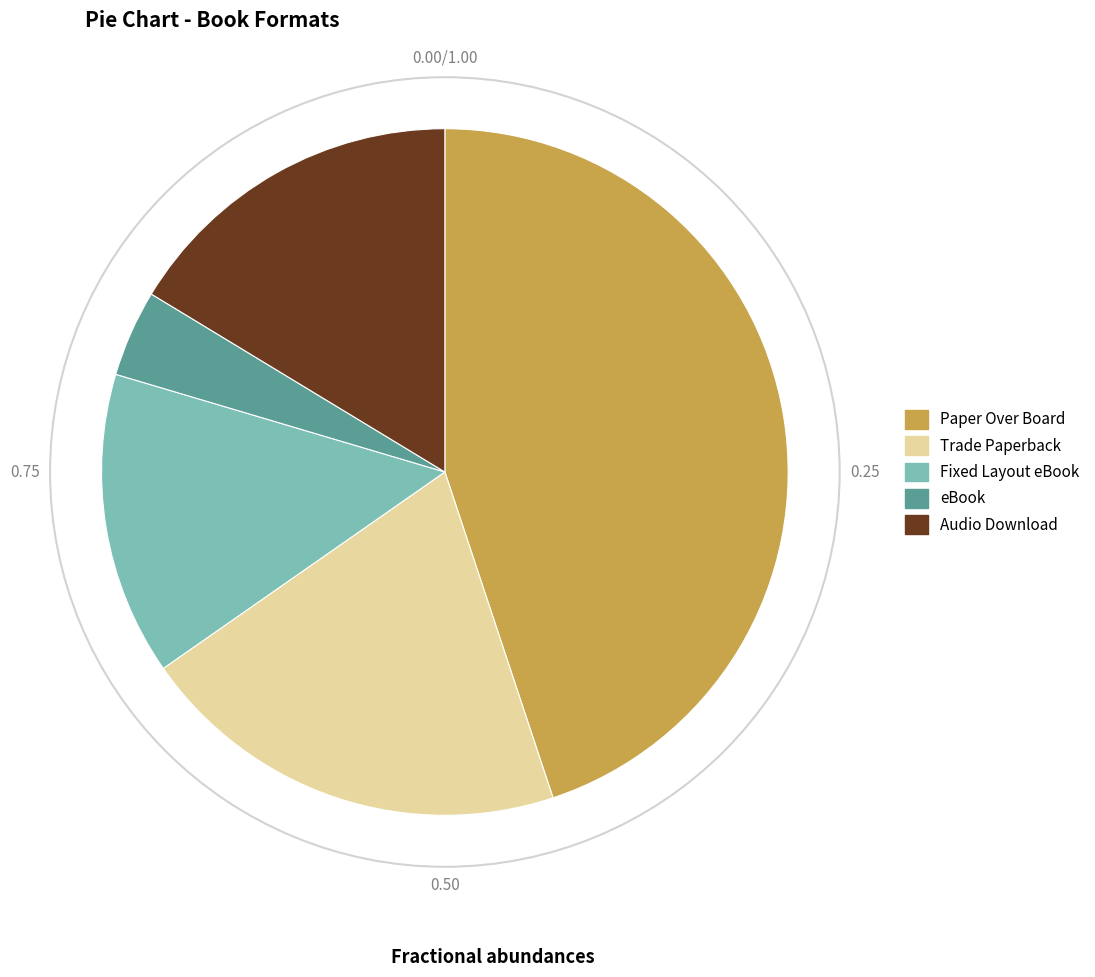

Does Audio Download account for over 50% of the chart?

No